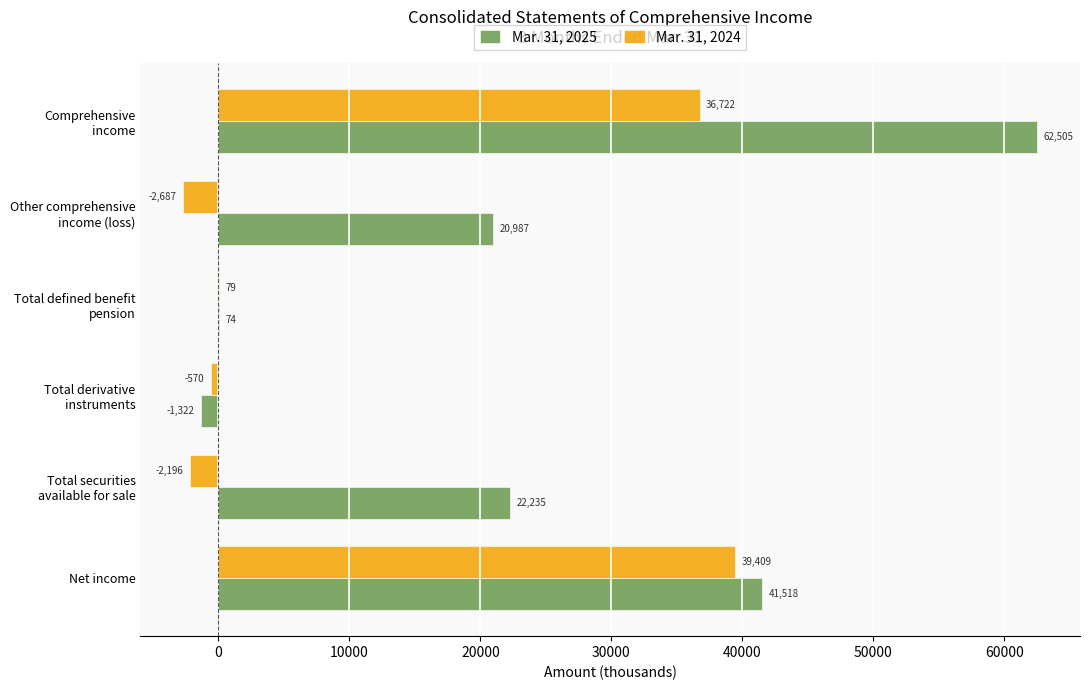

What are all the series names shown in the legend?

Mar. 31, 2025, Mar. 31, 2024